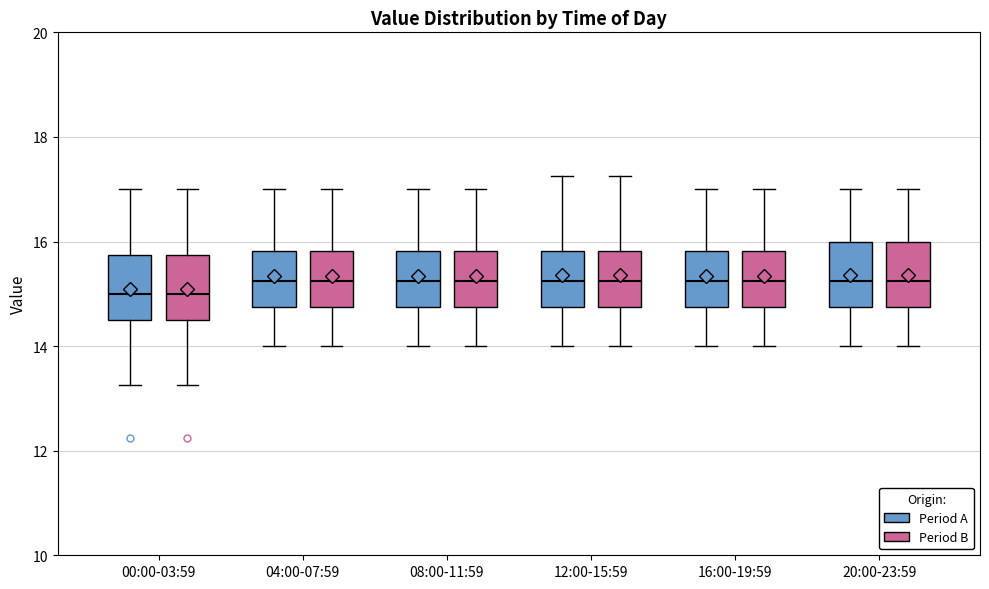

Reading left to right, transcribe this box plot: for each box, give where its median line is, the range the box spans, and where its two whiskers end, as read against the y-axis. The values are not printed on the chart, so give them approximately, as read against the axis.

00:00-03:59 (Period A): median 15.0, box 14.6 to 15.8, whiskers 13.2 to 17.0
00:00-03:59 (Period B): median 15.0, box 14.6 to 15.8, whiskers 13.2 to 17.0
04:00-07:59 (Period A): median 15.2, box 14.8 to 15.8, whiskers 14.0 to 17.0
04:00-07:59 (Period B): median 15.2, box 14.8 to 15.8, whiskers 14.0 to 17.0
08:00-11:59 (Period A): median 15.2, box 14.8 to 15.8, whiskers 14.0 to 17.0
08:00-11:59 (Period B): median 15.2, box 14.8 to 15.8, whiskers 14.0 to 17.0
12:00-15:59 (Period A): median 15.2, box 14.8 to 15.8, whiskers 14.0 to 17.2
12:00-15:59 (Period B): median 15.2, box 14.8 to 15.8, whiskers 14.0 to 17.2
16:00-19:59 (Period A): median 15.2, box 14.8 to 15.8, whiskers 14.0 to 17.0
16:00-19:59 (Period B): median 15.2, box 14.8 to 15.8, whiskers 14.0 to 17.0
20:00-23:59 (Period A): median 15.2, box 14.8 to 16.0, whiskers 14.0 to 17.0
20:00-23:59 (Period B): median 15.2, box 14.8 to 16.0, whiskers 14.0 to 17.0